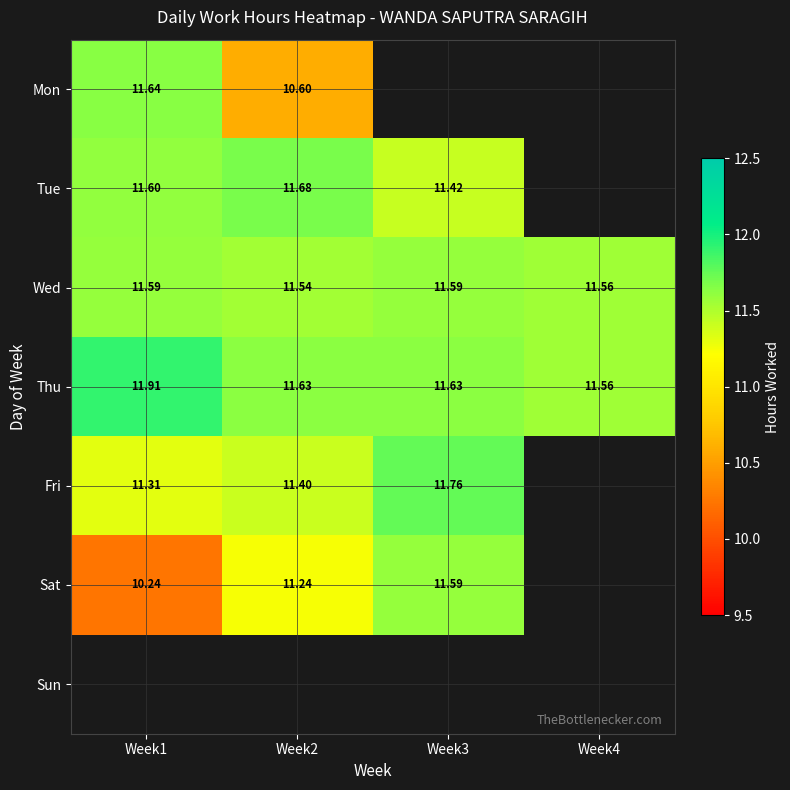

Is it true that Fri equals 15.8 at Week1?

False